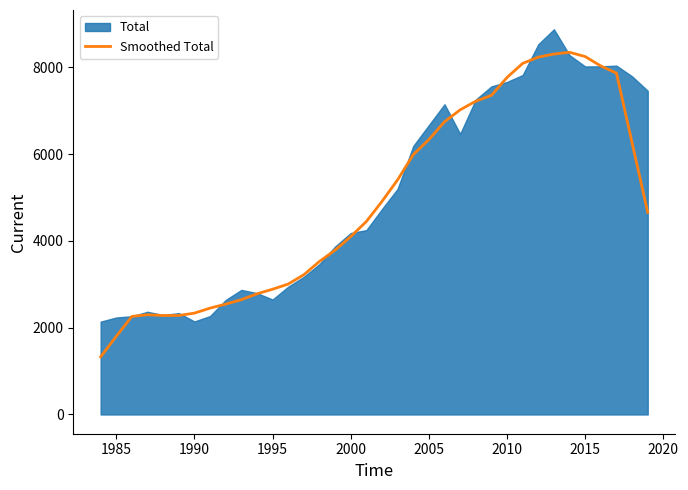

What is the minimum value for Smoothed Total?

1327.0